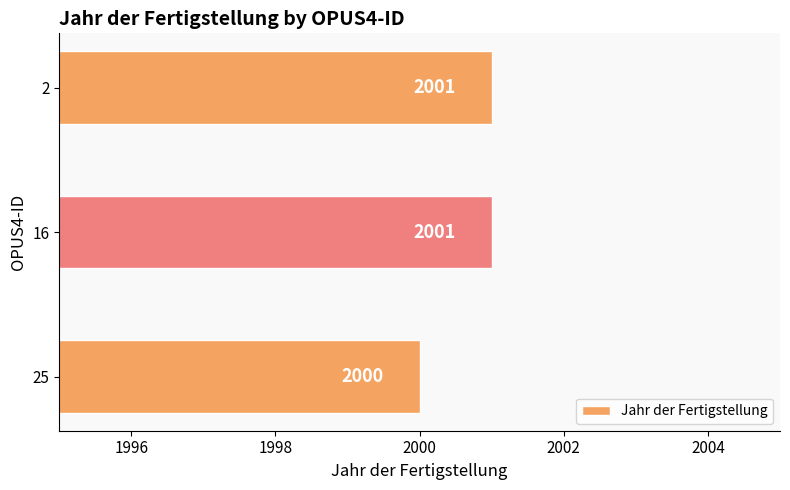

Approximately how many times larger is the value at 16 compared to 25?

1.0